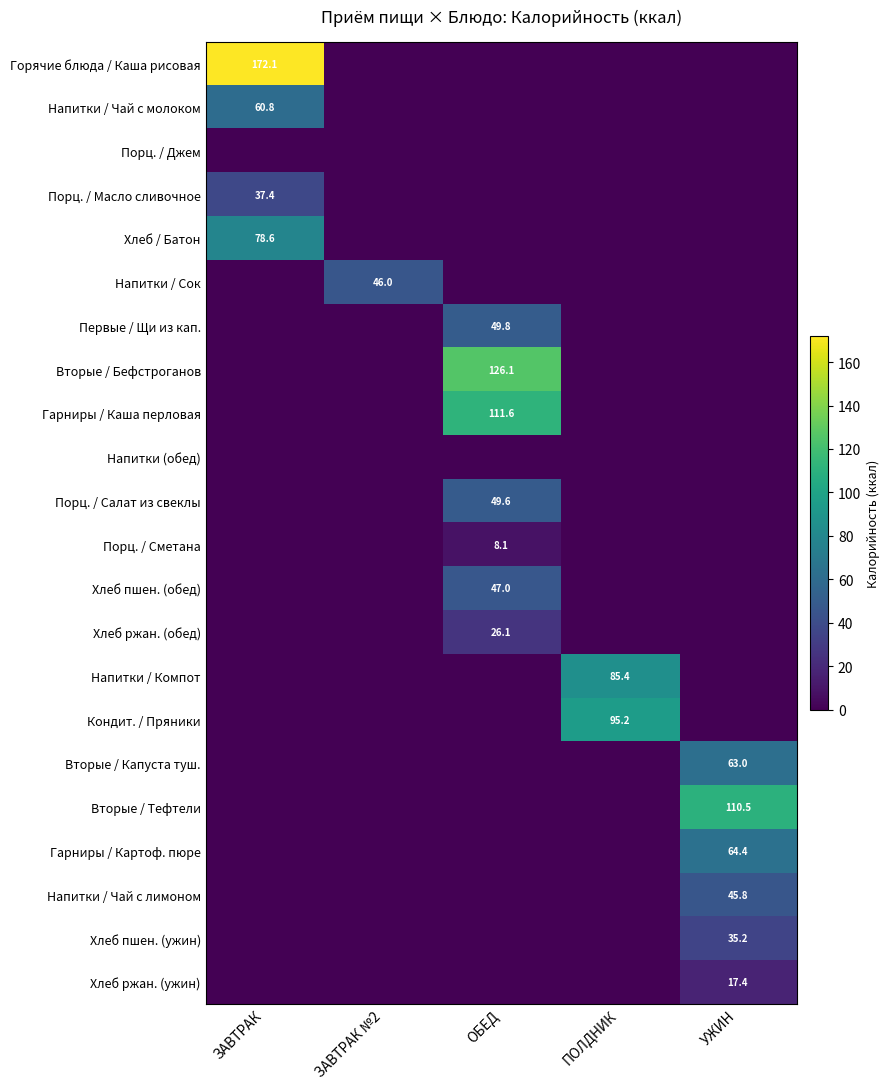

Is it true that Хлеб / Батон equals 0.0 at ЗАВТРАК №2?

True